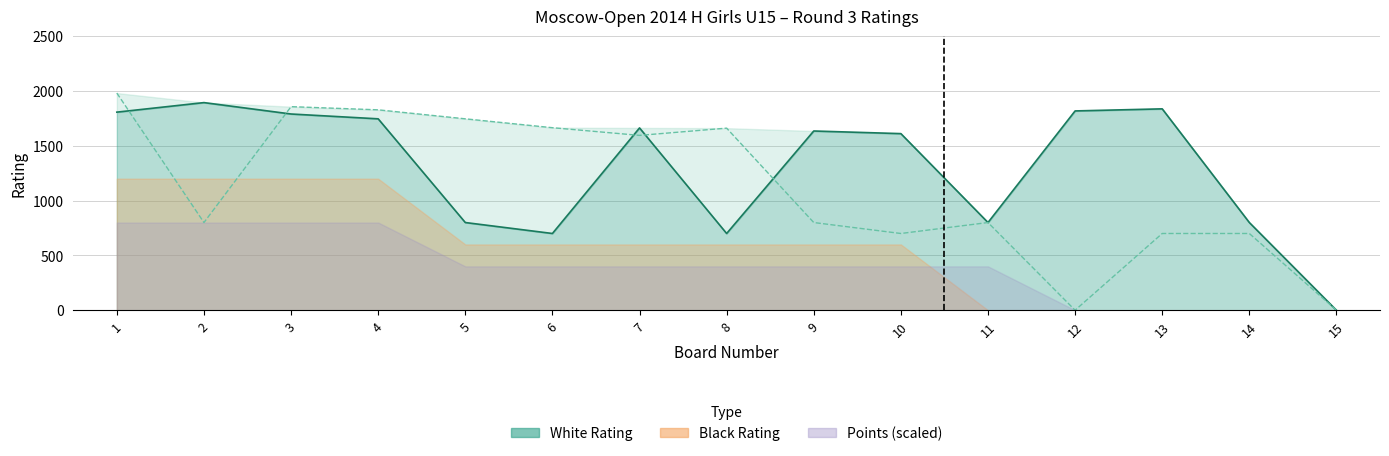

What is the maximum value shown in the chart?

1981